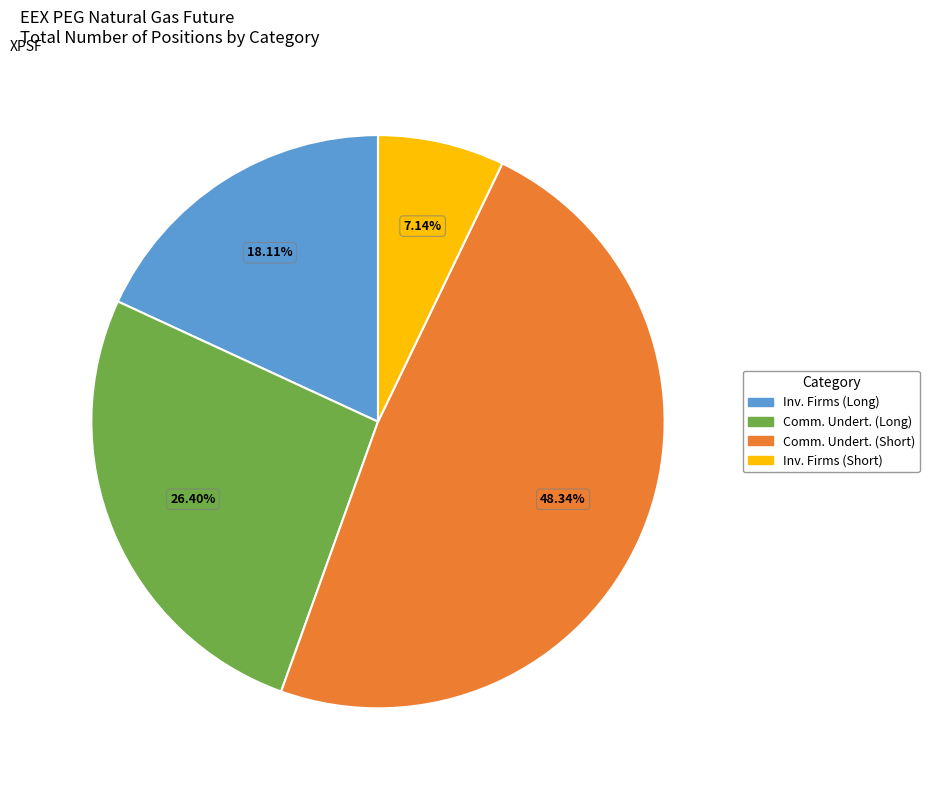

Combined, do Comm. Undert. (Long) and Inv. Firms (Long) account for over 50%?

No